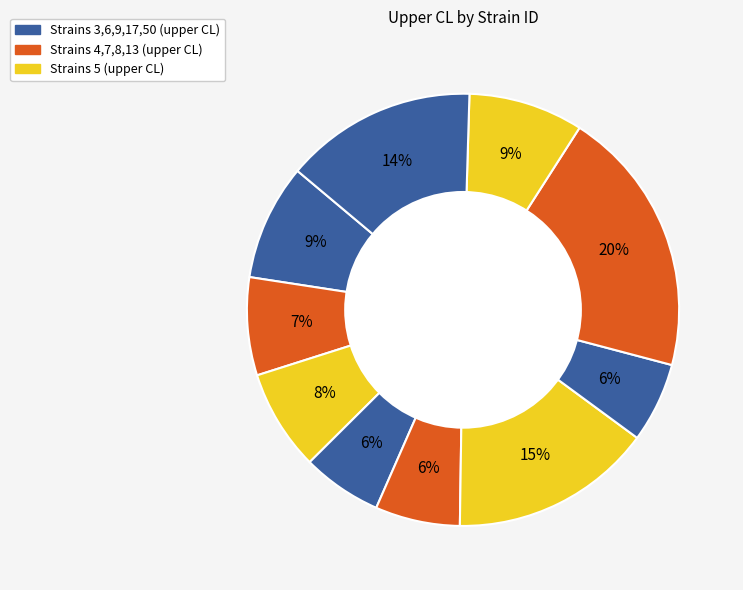

Is there any slice that represents more than half of the pie?

No